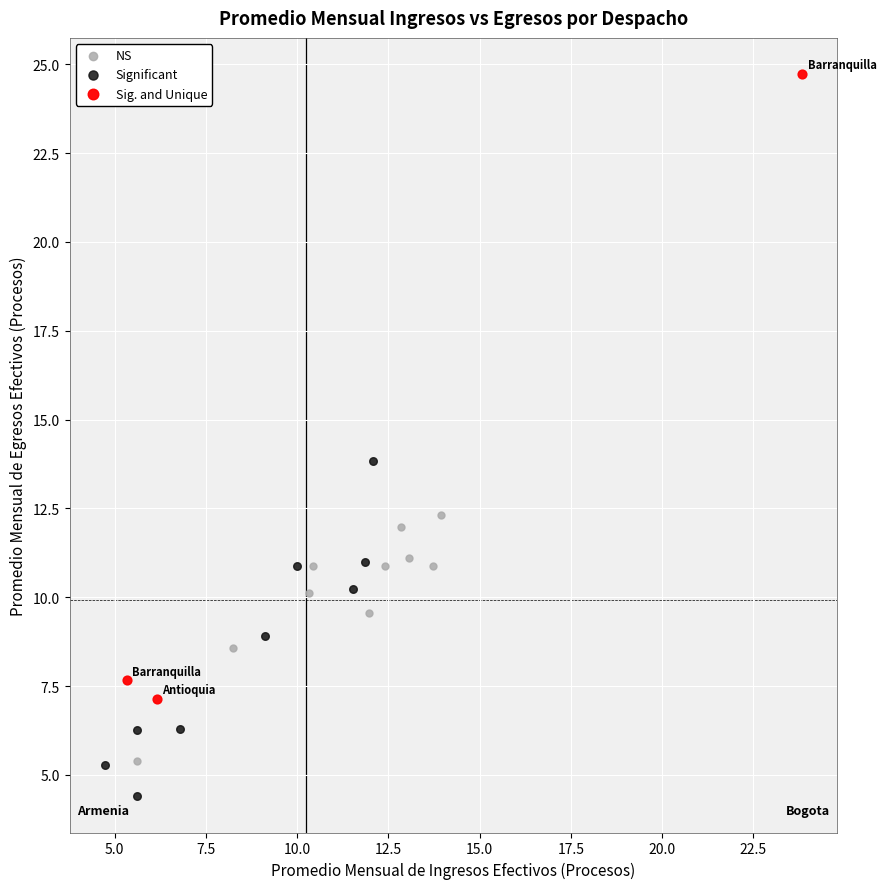

Which series reaches the minimum Y coordinate?

Significant